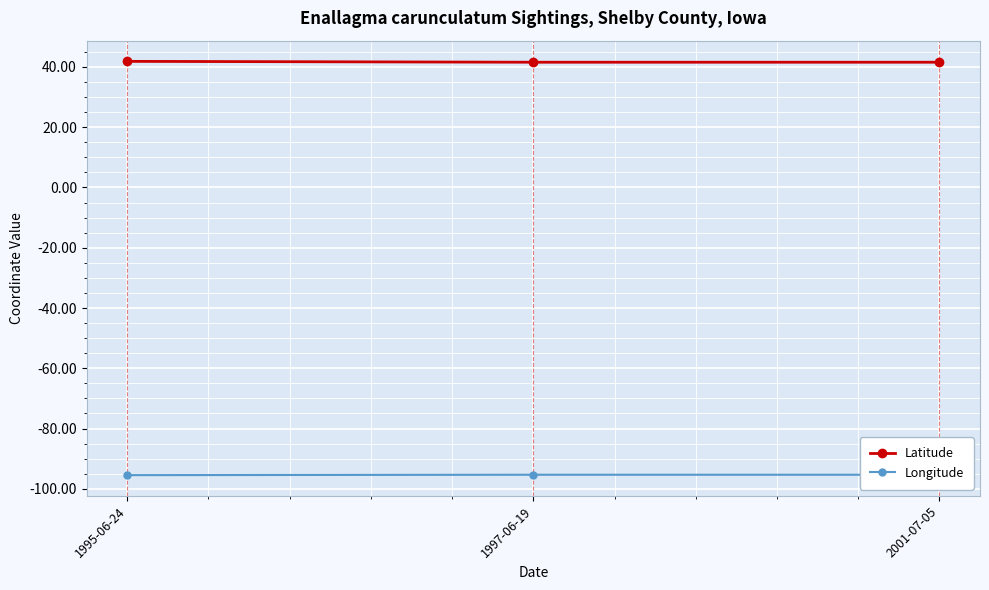

The value of Latitude at 1995-06-24 is 10.9. True or false?

False